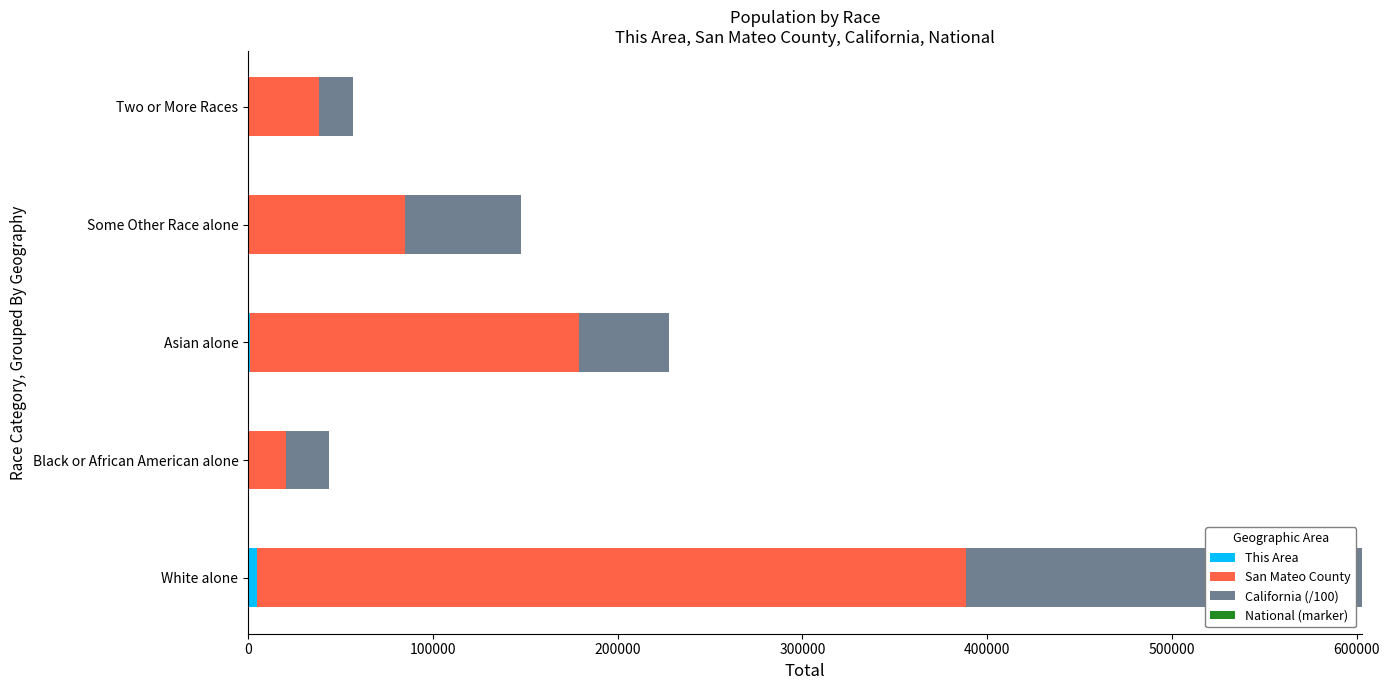

At which category is the sum across all series the highest?

White alone